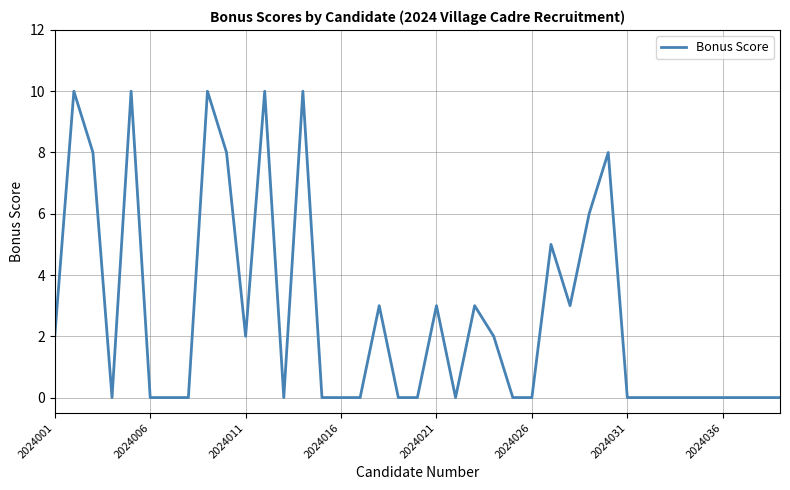

What is the maximum value shown in the chart?

10